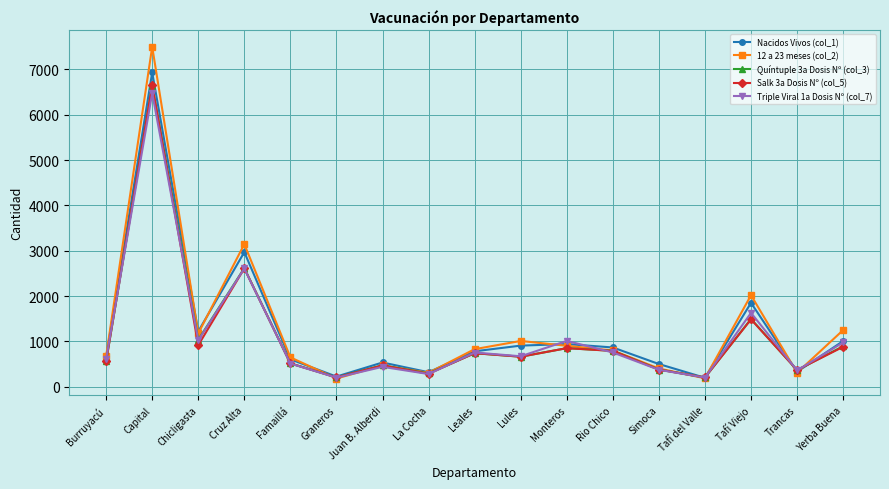

How many lines are shown in the chart?

5